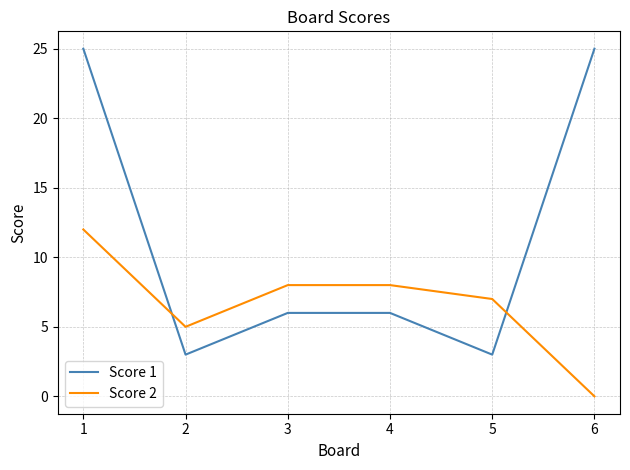

True or false: Score 1 has a value of 43 at 6.

False